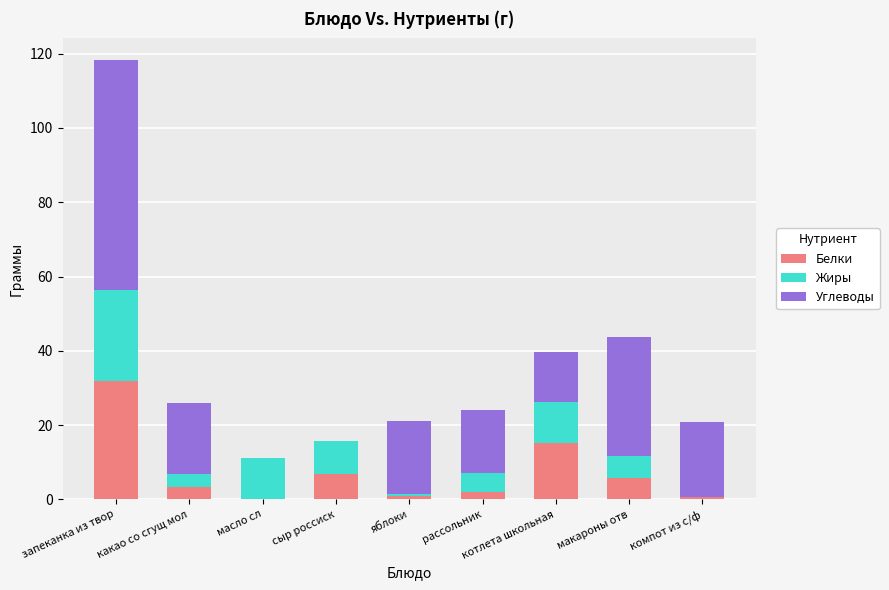

What is the sum of the Белки values at какао со сгущ мол and сыр россиск?

10.1